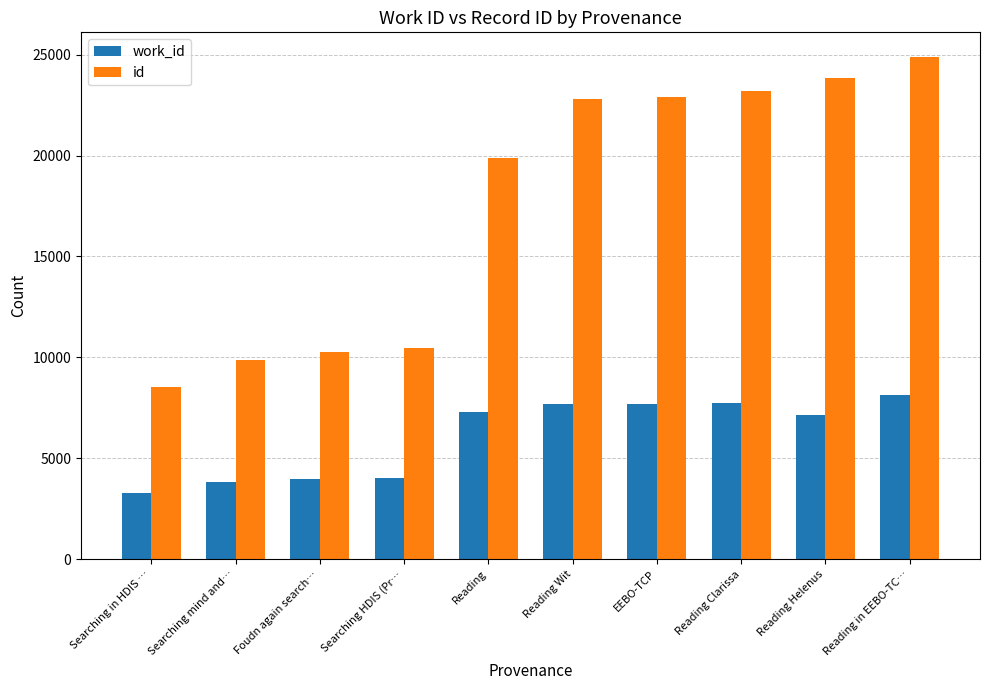

What is the spread (max minus min) of values at Searching HDIS (Pr…?

6421